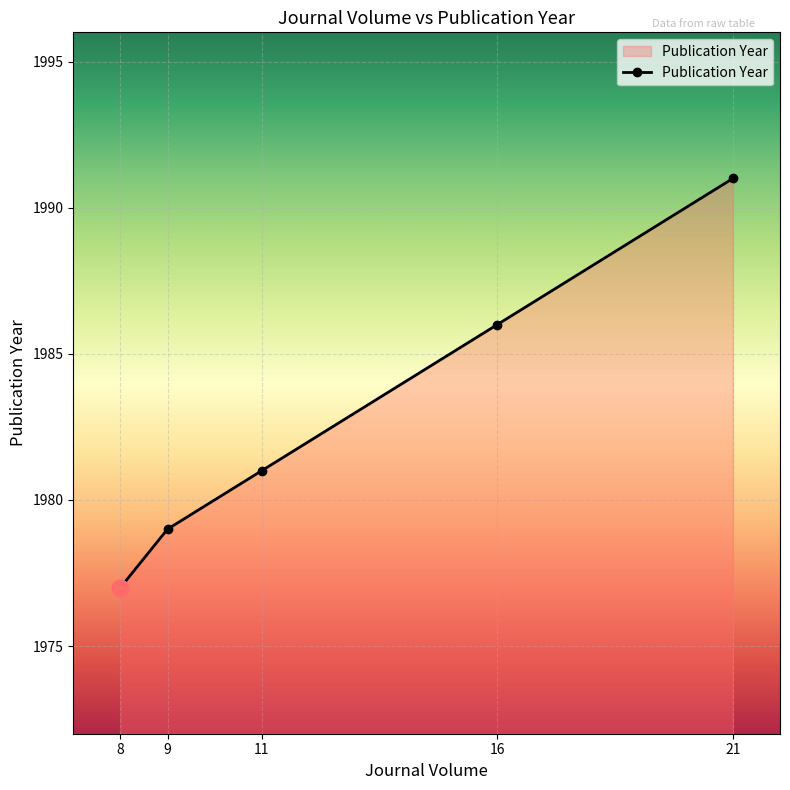

What is the smallest value displayed?

1977